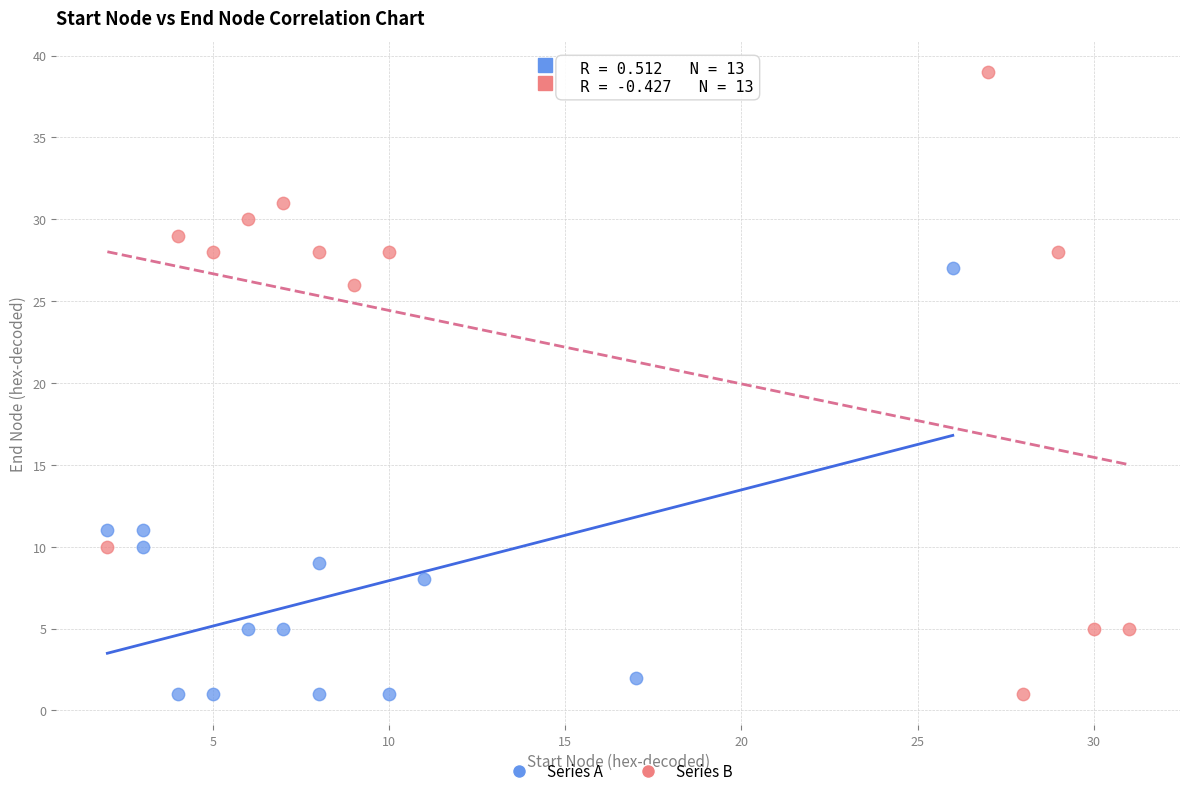

What are all the series names shown in the legend?

Series A, Series B